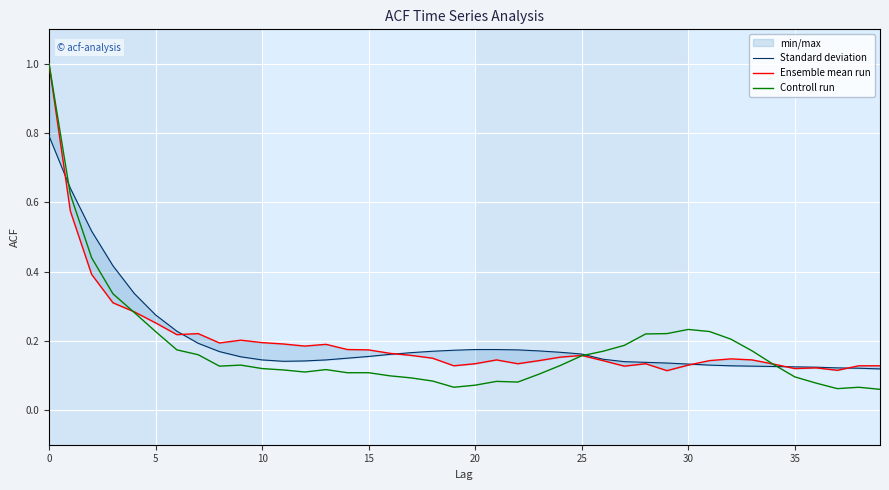

Rank the series at 33 from highest to lowest value.

Controll run, Ensemble mean run, Standard deviation